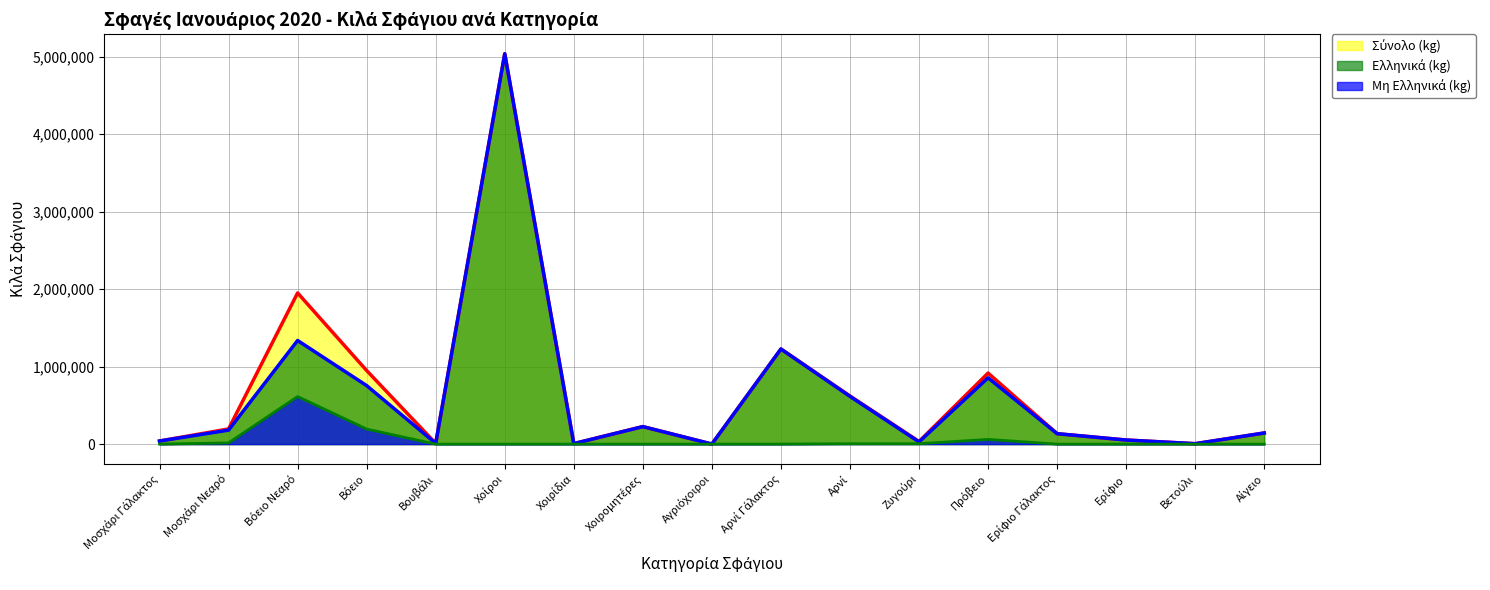

At which label does Σύνολο (kg) reach its peak?

Χοίροι